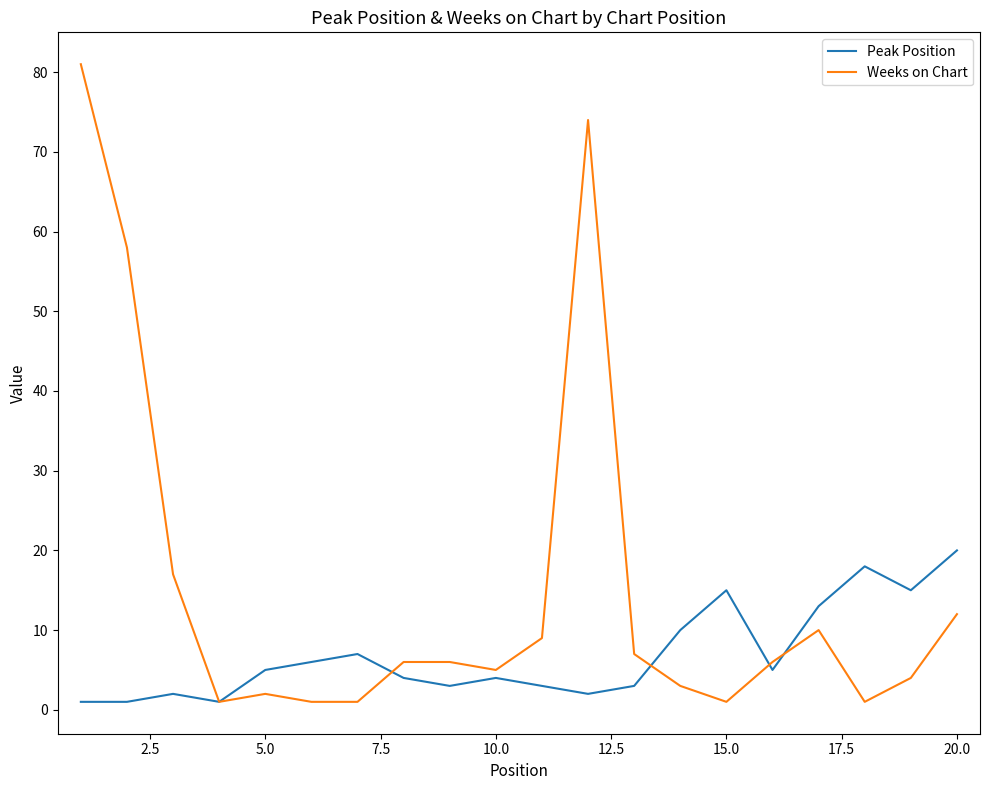

What are all the series names shown in the legend?

Peak Position, Weeks on Chart